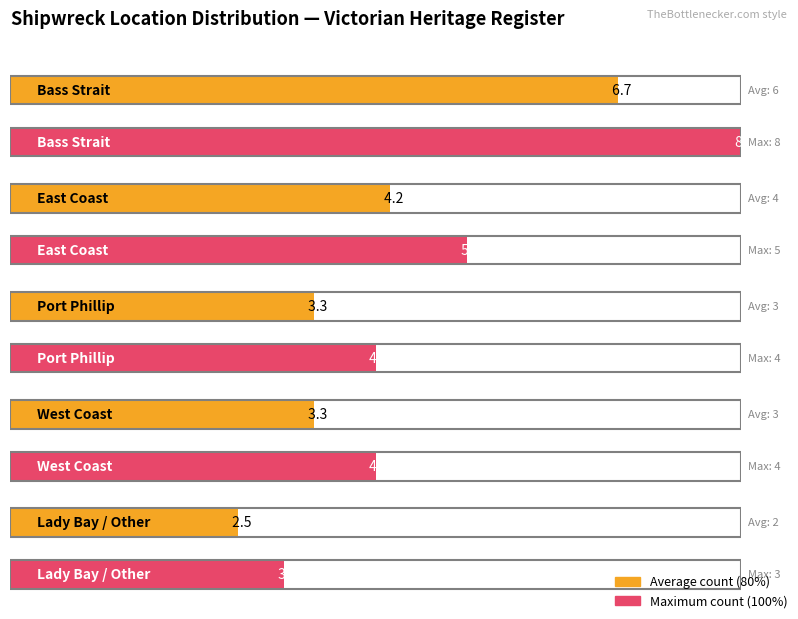

What is the difference between the maximum and minimum values?

5